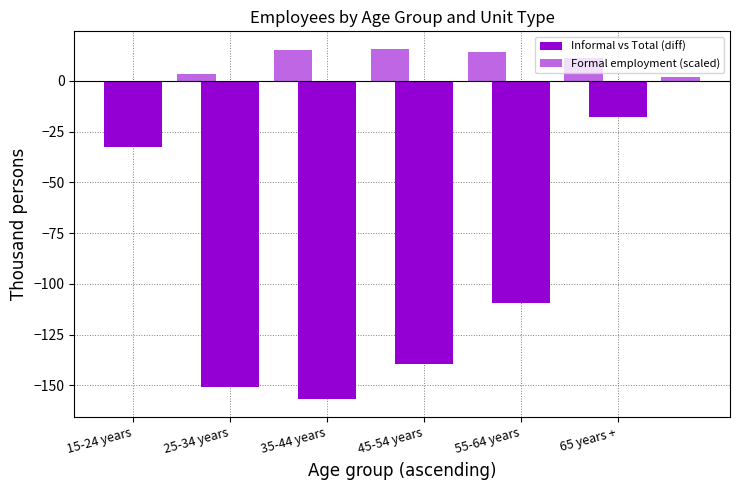

Reading left to right, extract all data points from this chart.

Informal vs Total (diff): -32.8	-150.9	-156.9	-139.5	-109.6	-18.0
Formal employment (scaled): 3.3	15.1	15.7	13.9	11.0	1.8